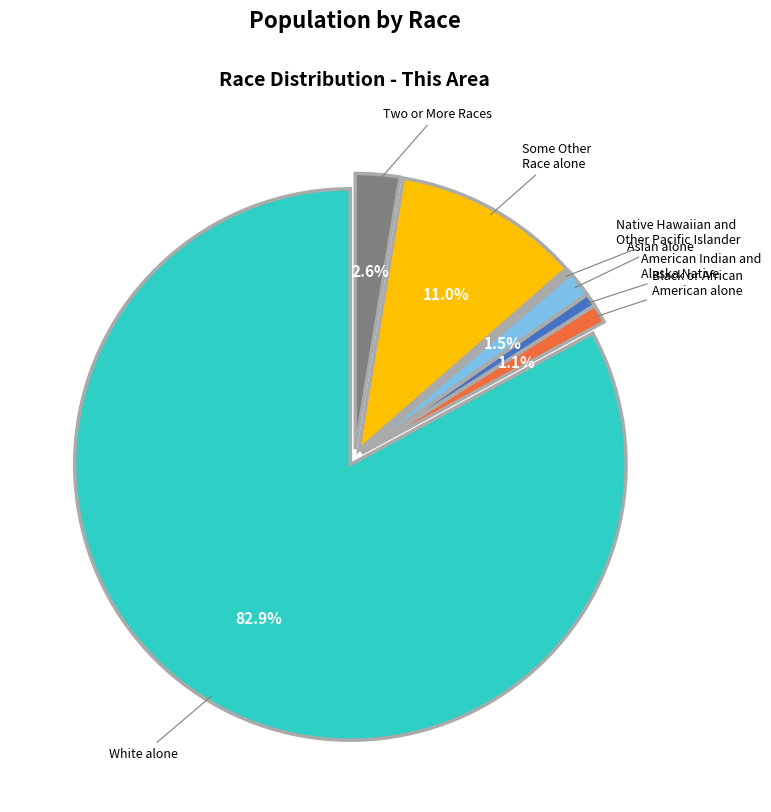

What is the largest slice in the pie chart?

White alone